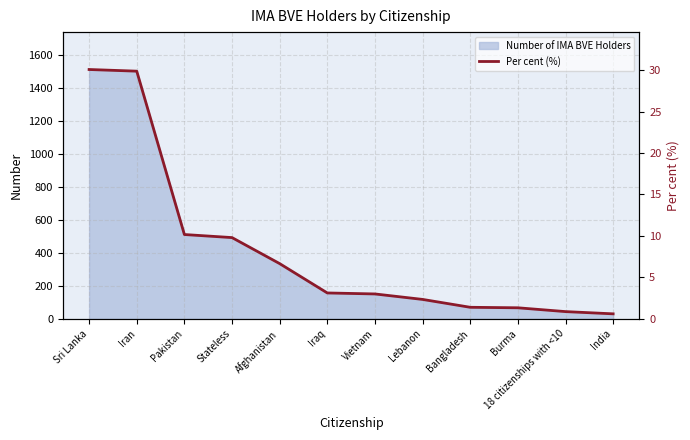

What is the maximum value for Number of IMA BVE Holders?

1514